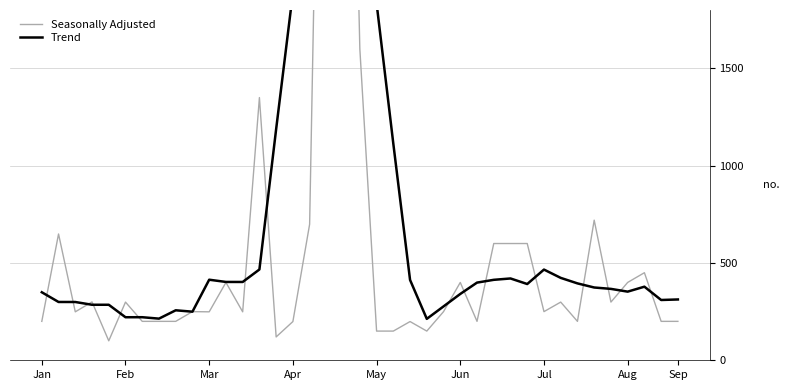

At May, list the series in order from largest to smallest.

Trend, Seasonally Adjusted